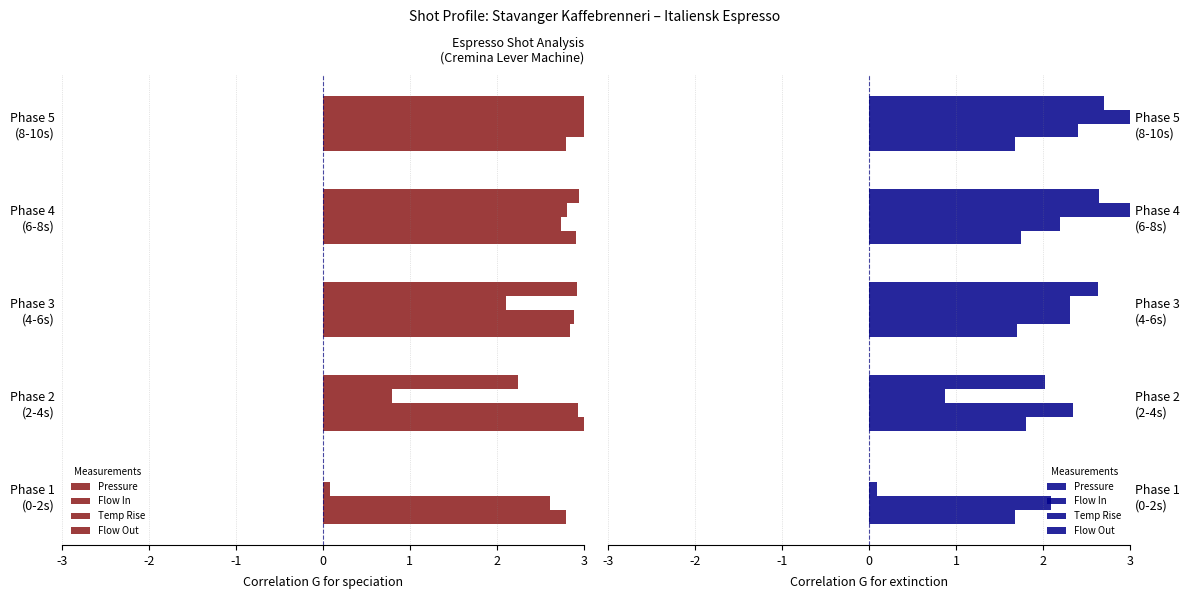

Which series changed the most between Phase 2 (2-4s) and Phase 4 (6-8s)?

Temp Rise